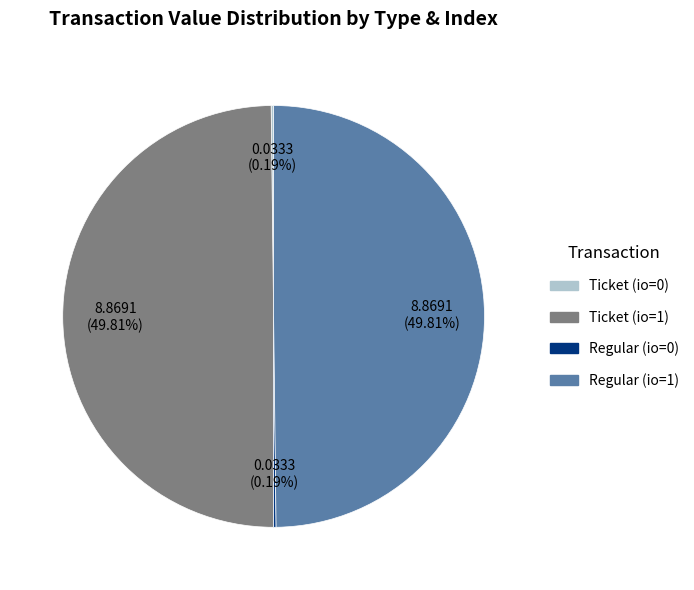

The Ticket (io=1) slice represents 50% of the pie. True or false?

True